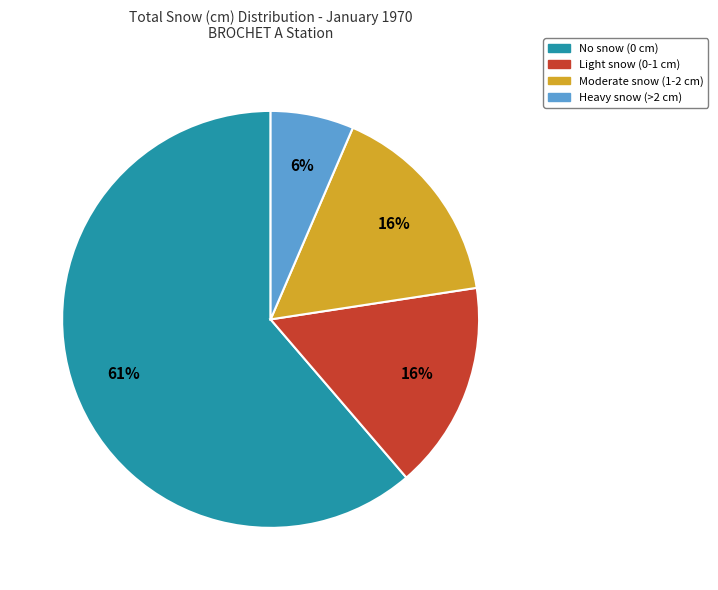

To the nearest percent, what is the average slice percentage?

25%